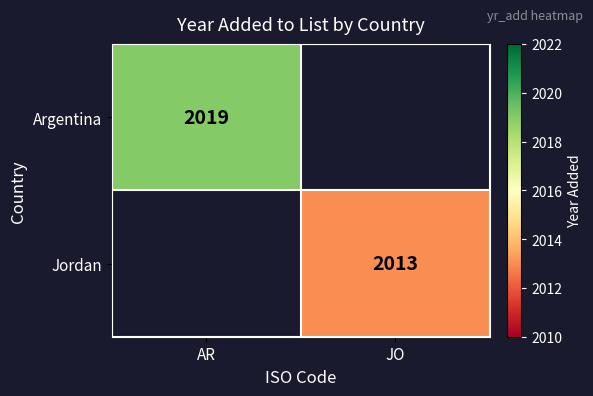

Is the value of Argentina at AR greater than the value of Jordan at JO?

Yes